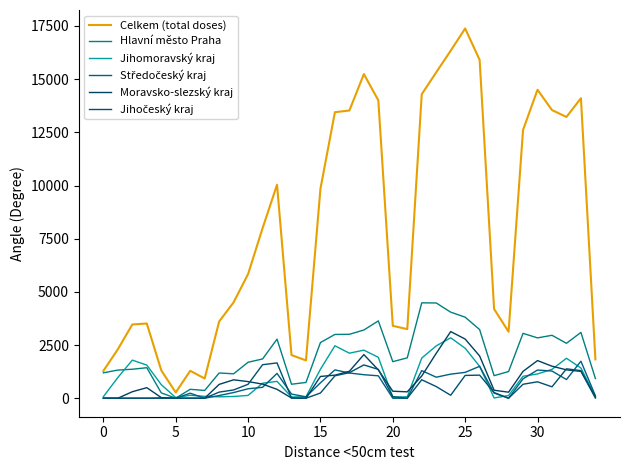

In Celkem (total doses), how many points are lower than both neighbors (excluding endpoints)?

6